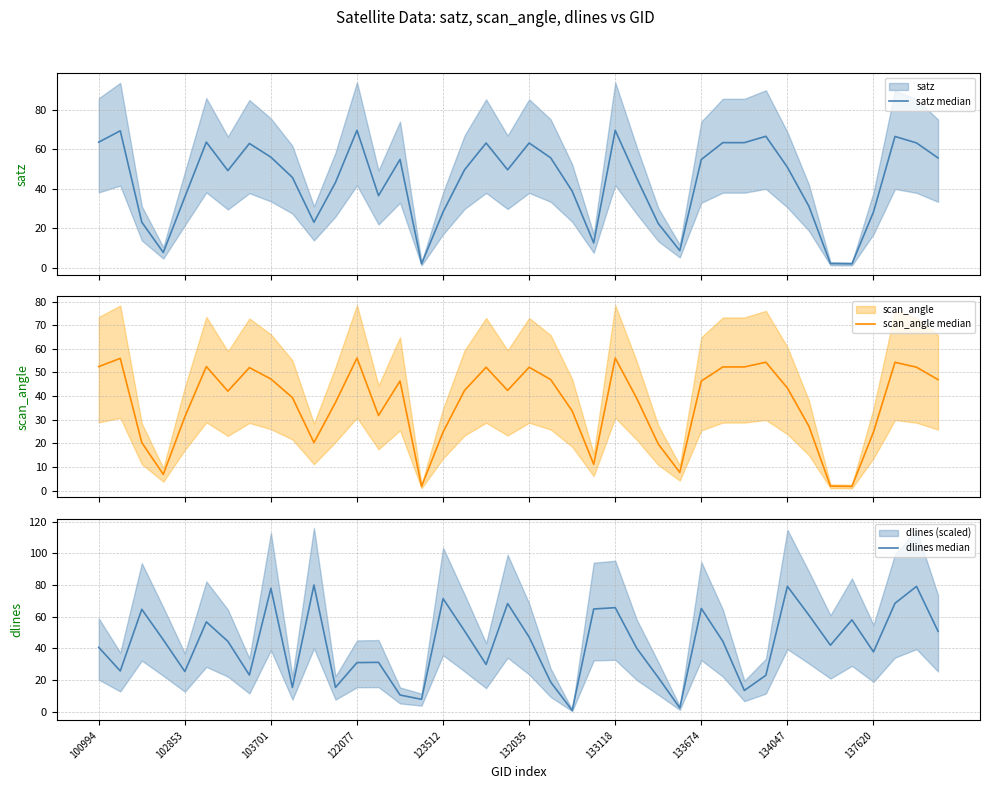

True or false: dlines median has a value of 116.7 at 134047.

False